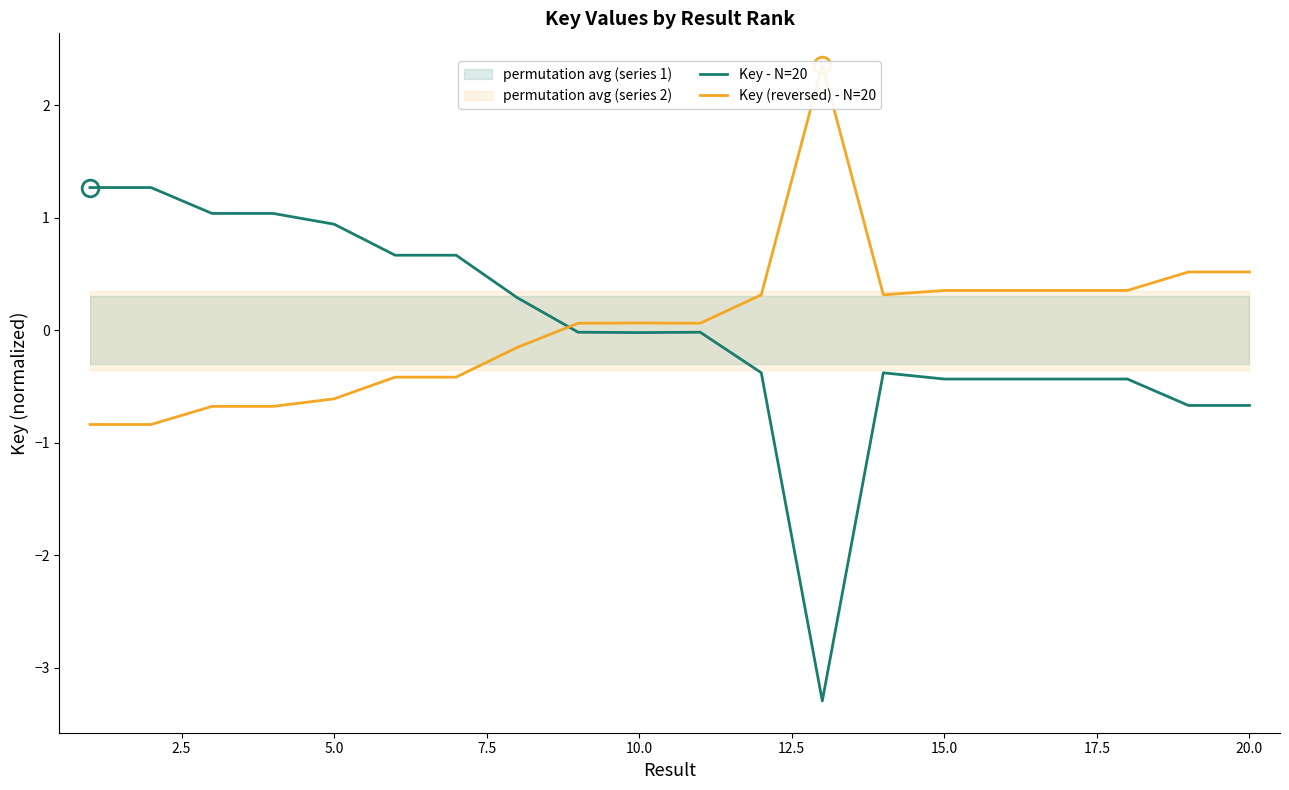

How many intersections are there between Key (reversed) - N=20 and Key - N=20?

1